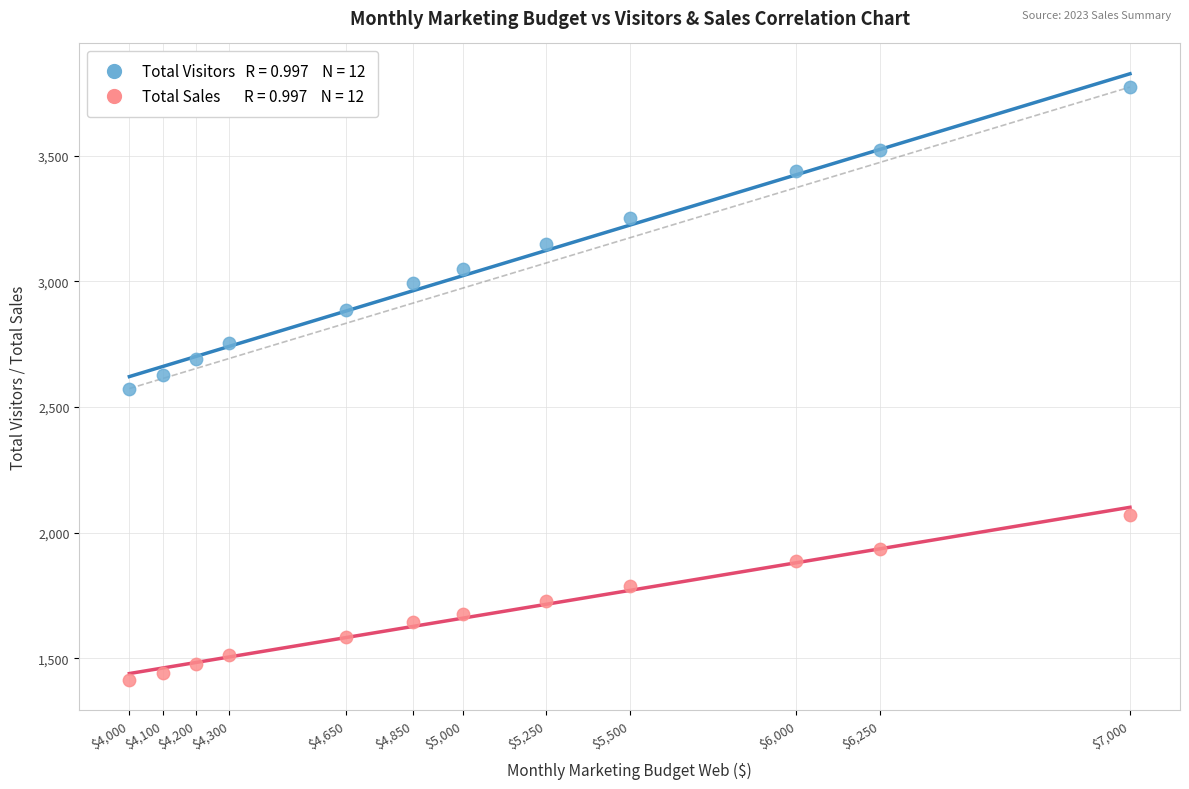

Across all data points, what is the range of X values (max minus min)?

3000.0